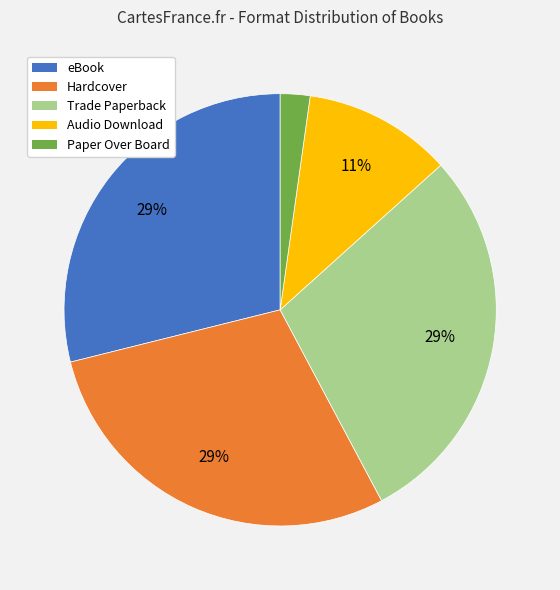

What is the smallest slice in the pie chart?

Paper Over Board